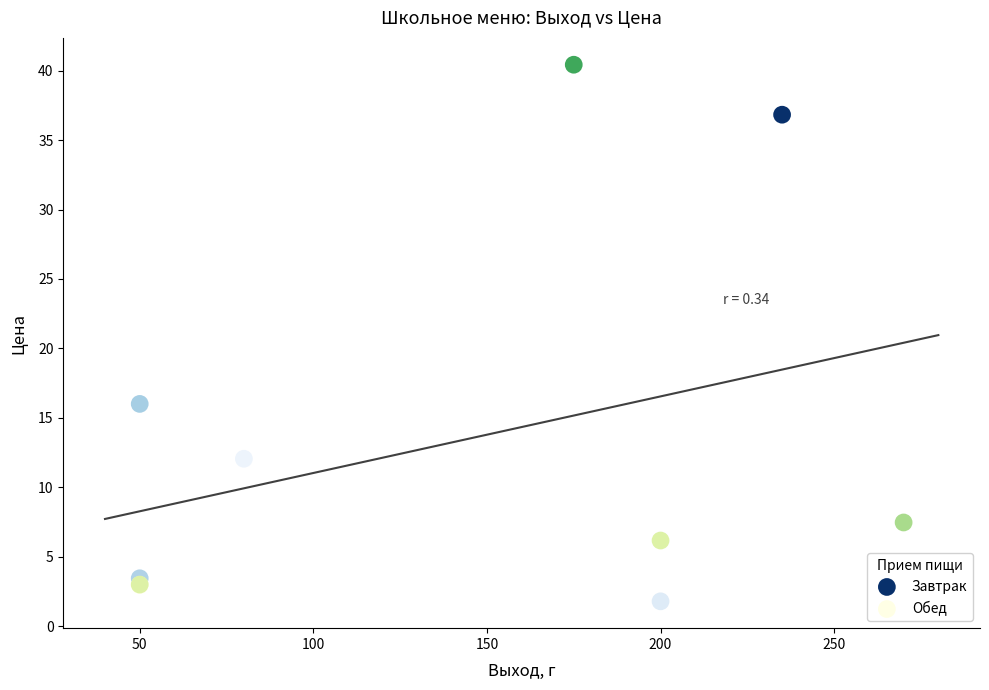

Which series has the widest spread of Y values?

Обед